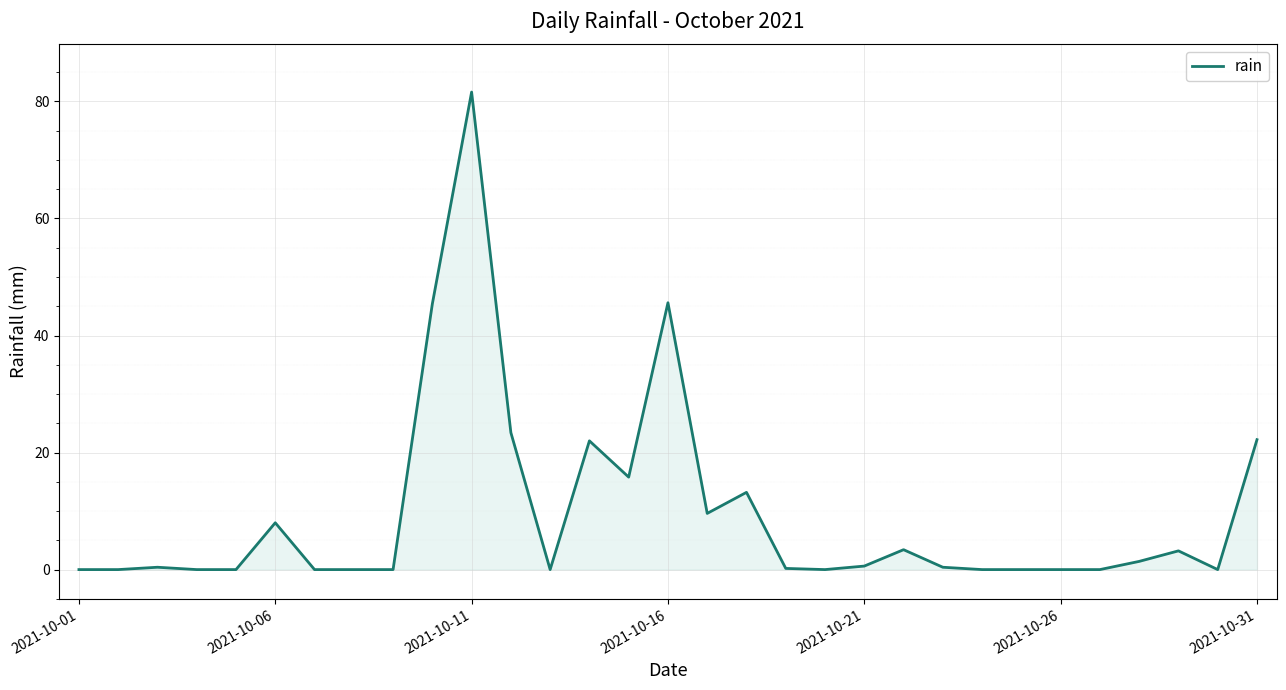

What is the difference between the maximum and minimum values?

81.6